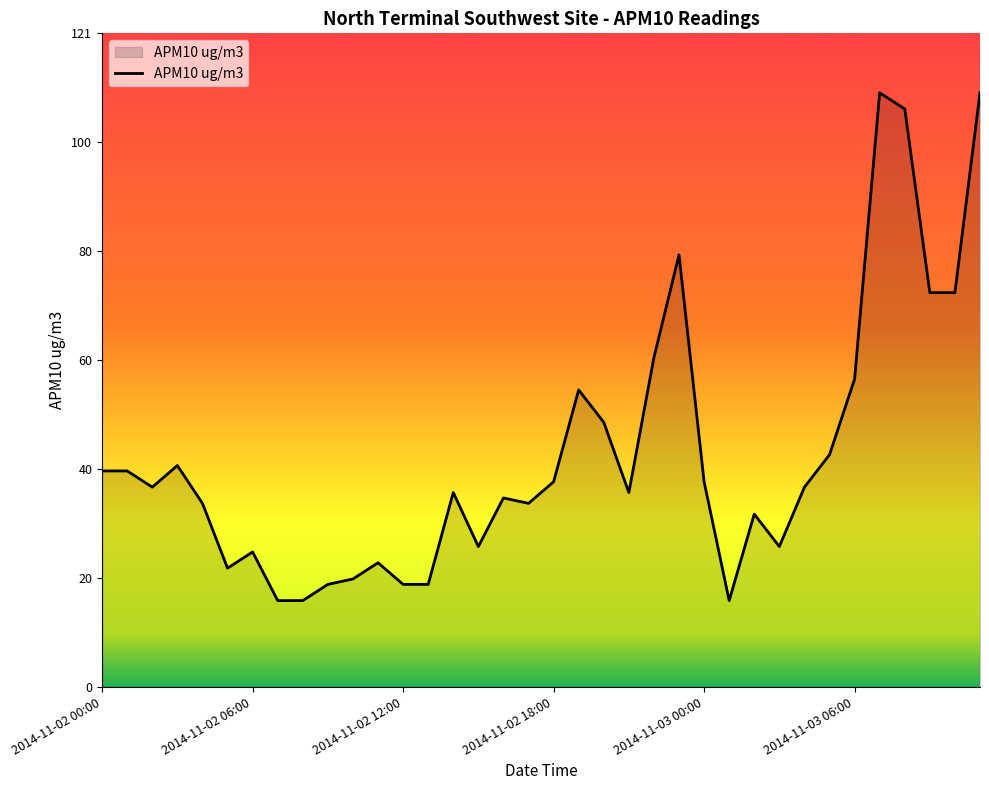

What is the maximum value shown in the chart?

110